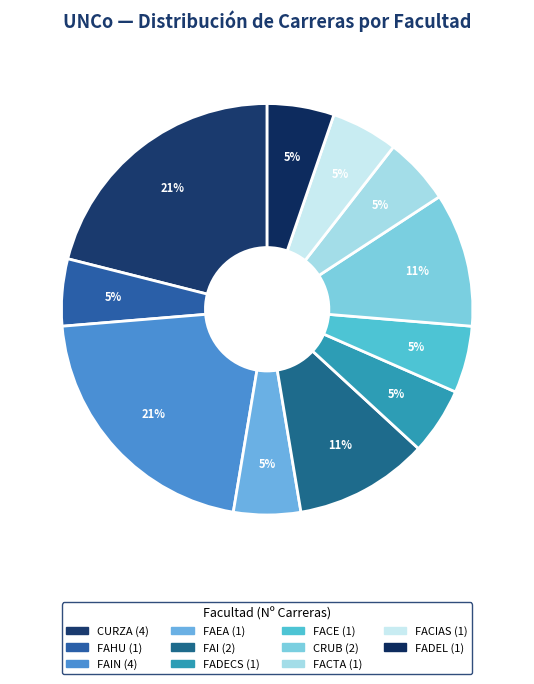

To the nearest percent, what is the difference between the largest and smallest slice percentages?

16%